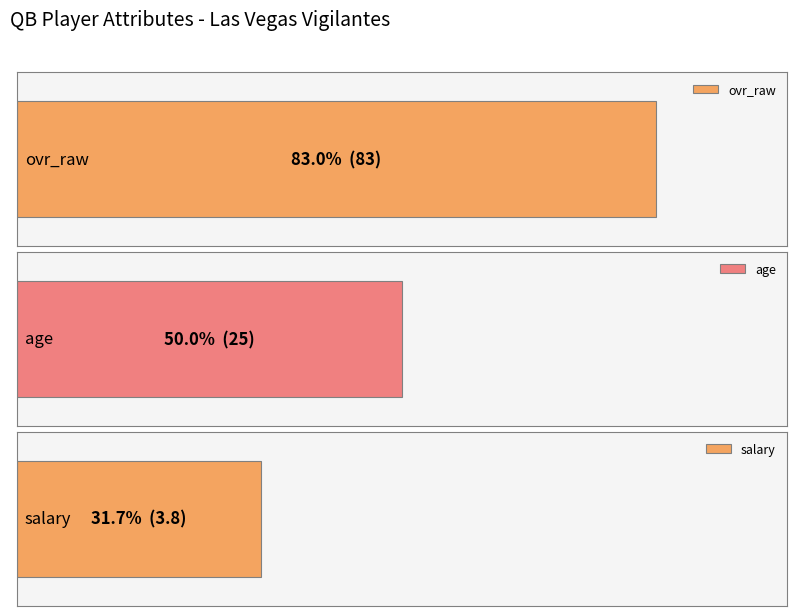

Is it true that age equals 48.8 at Jimmy?

False